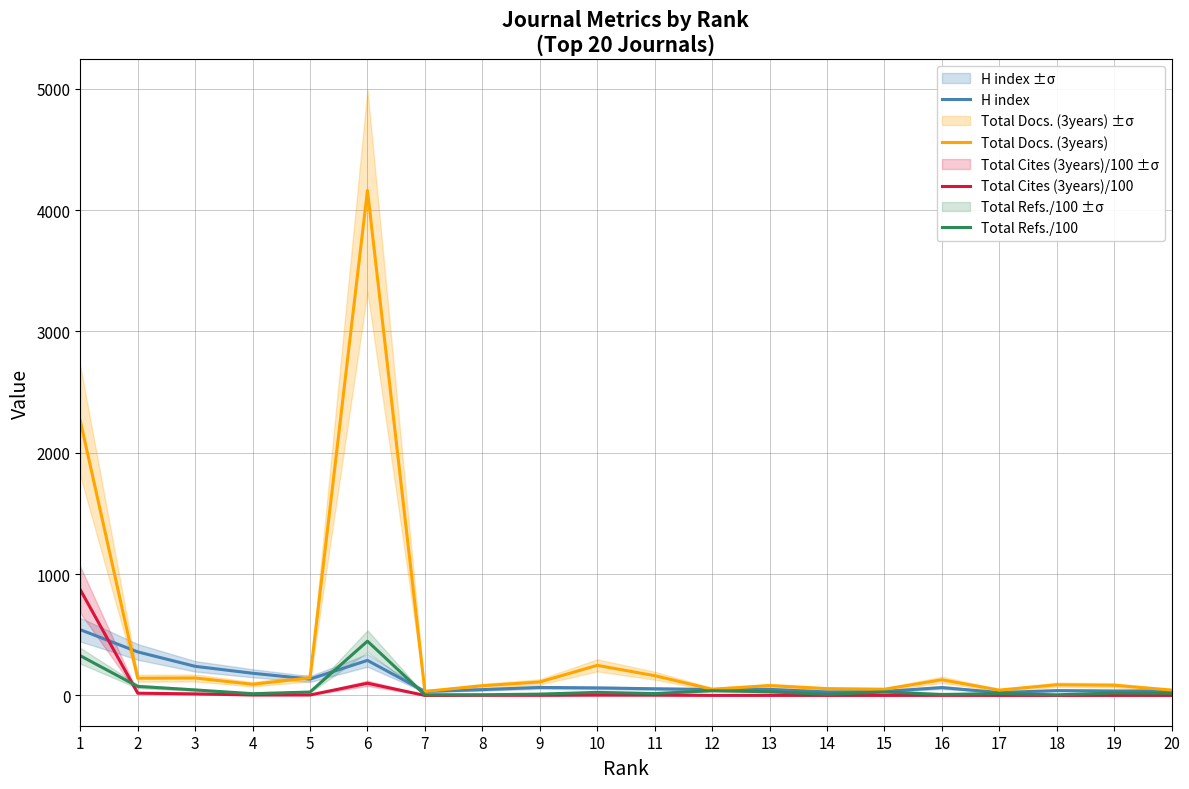

Where is the first local maximum for Total Refs./100?

6